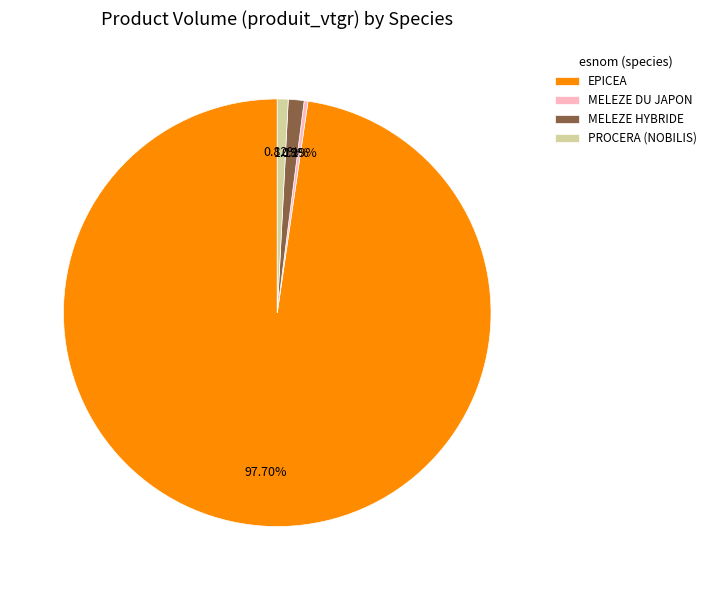

To the nearest percent, what is the average slice percentage?

25%